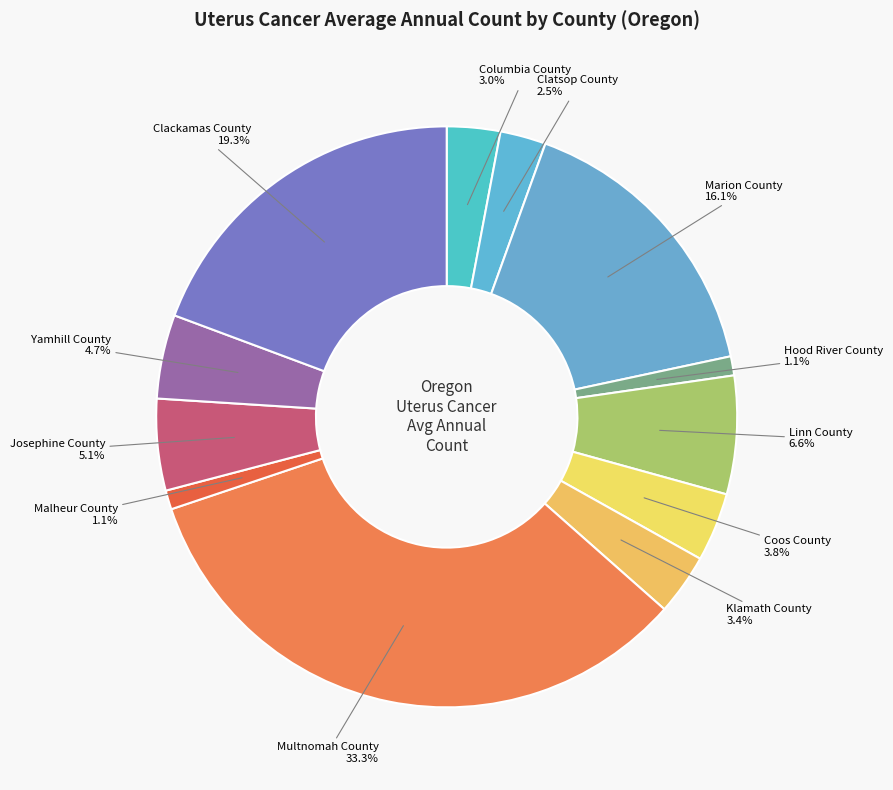

How many segments does this pie chart have?

12